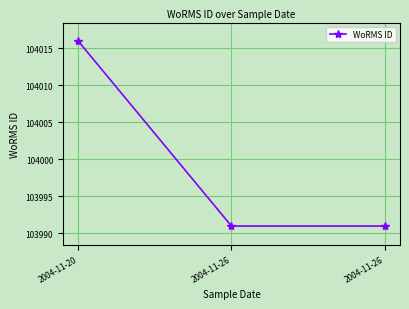

Count the number of data series in this chart.

1